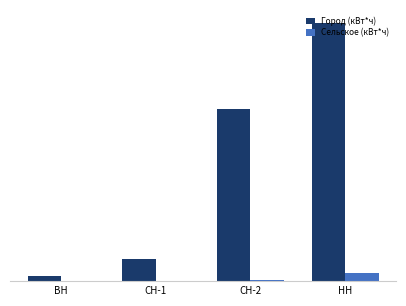

How many values in the Город (кВт*ч) series are below 3183892?

2